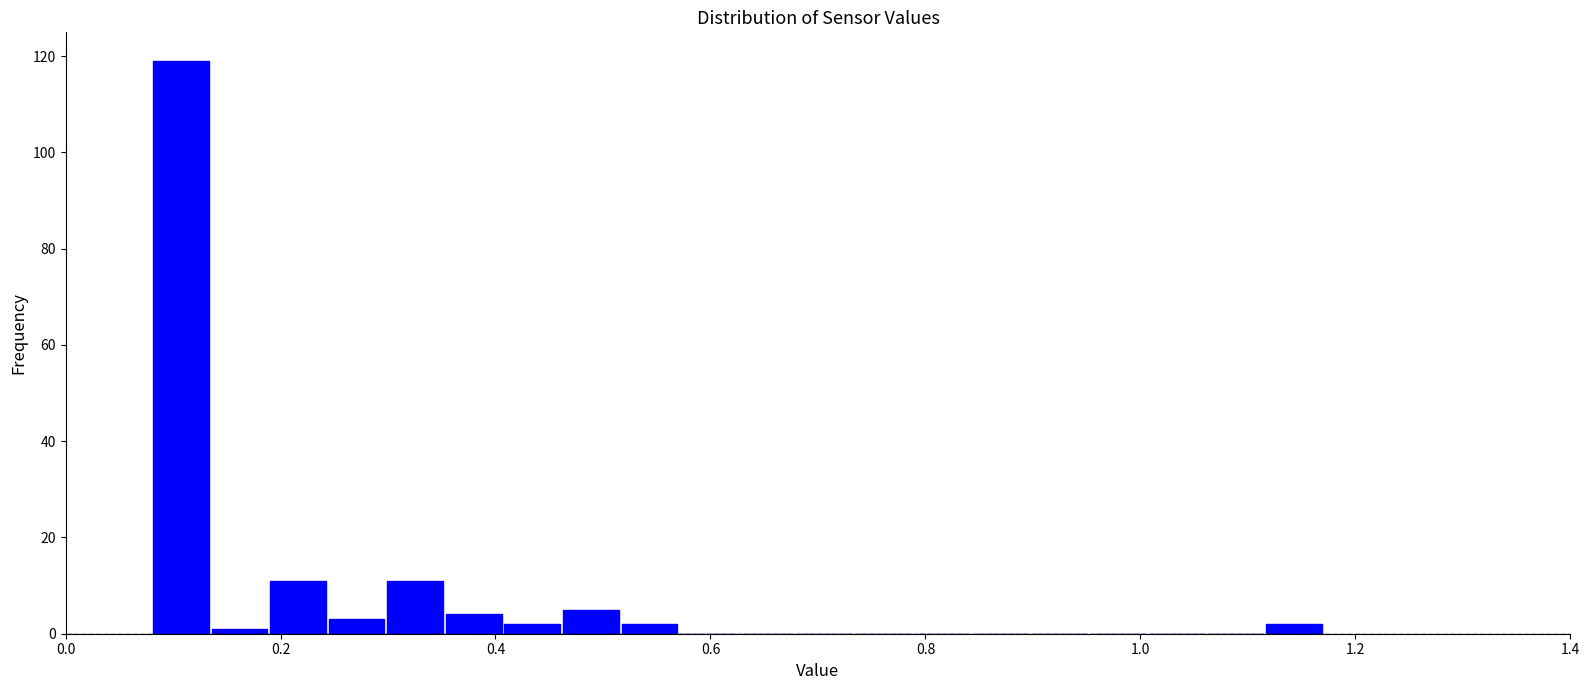

Read against the x-axis, roughly where is the centre of the tallest bar?

0.10